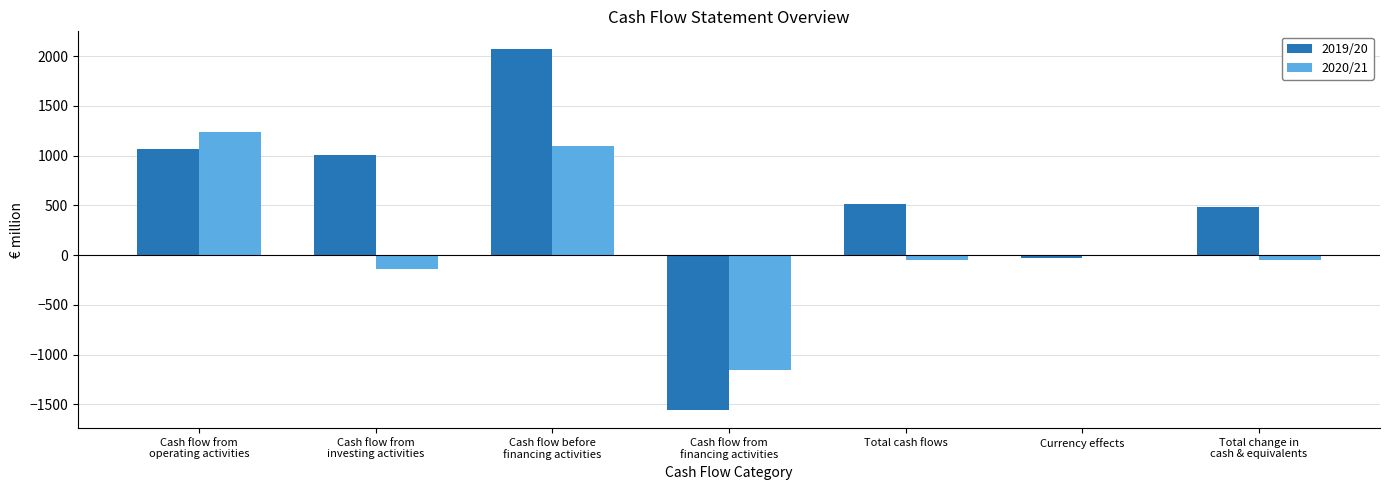

Which series has the largest total across all categories?

2019/20